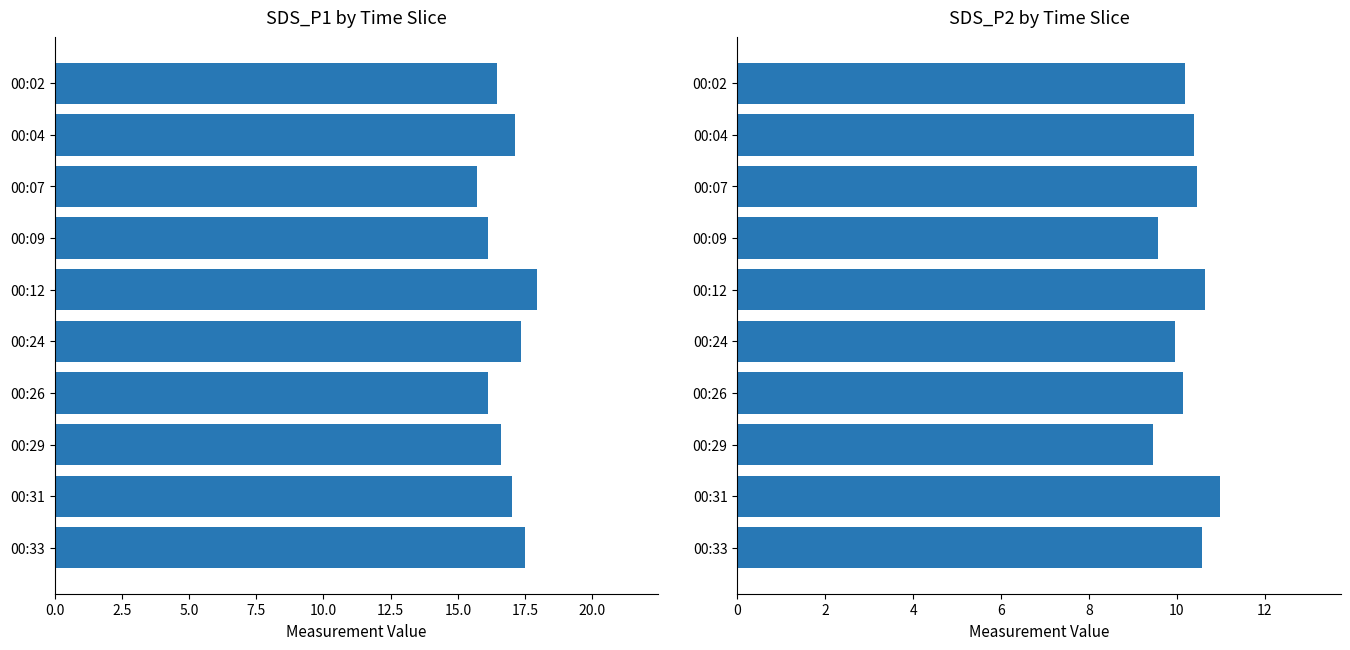

List the series in order of their overall mean, highest first.

SDS_P1, SDS_P2